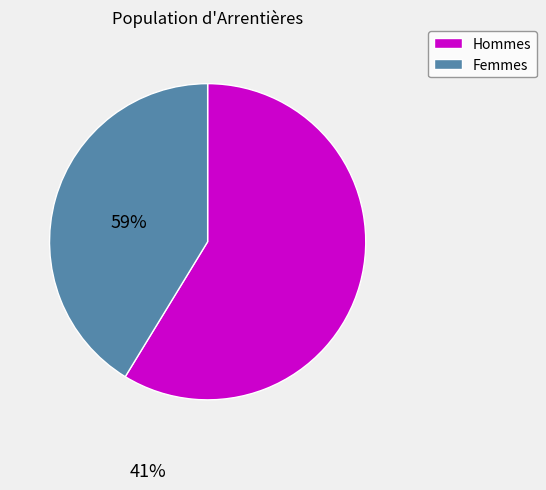

Which category accounts for the majority?

Hommes